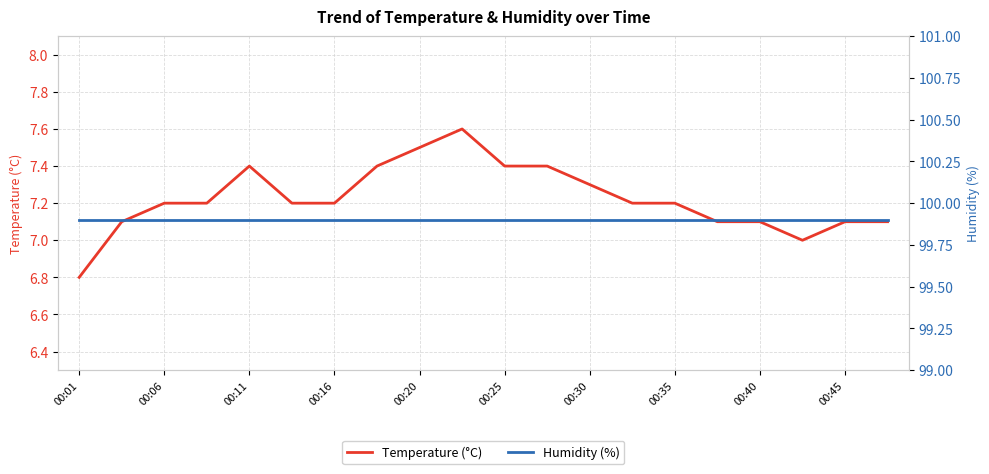

Which category has the lowest value in the Temperature (°C) series?

00:01